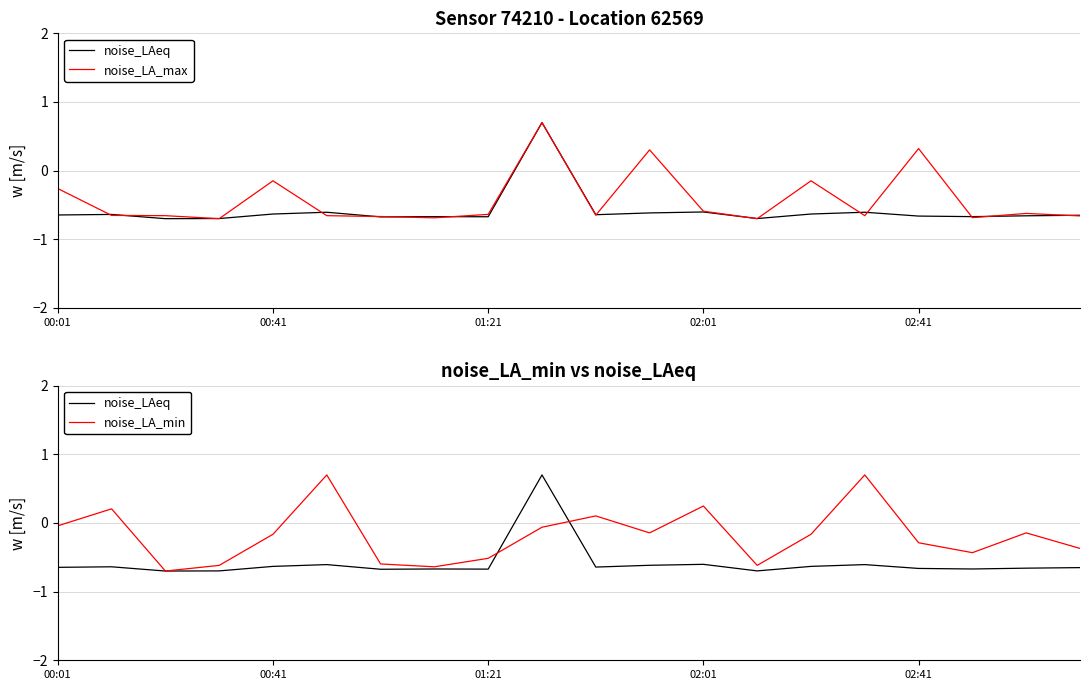

What is the value of the noise_LAeq point at the 8th from the left?

-0.7